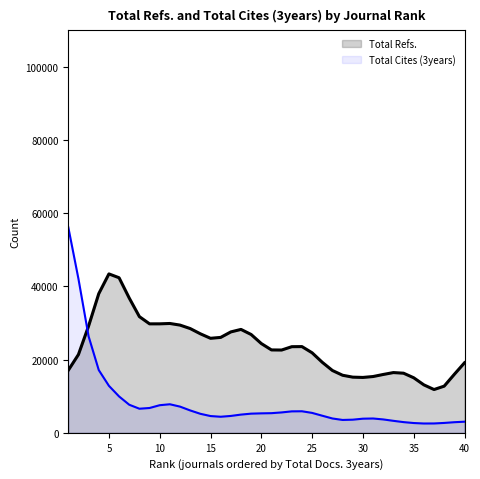

What is the difference between the second highest and minimum values in the Total Refs. series?

30547.1